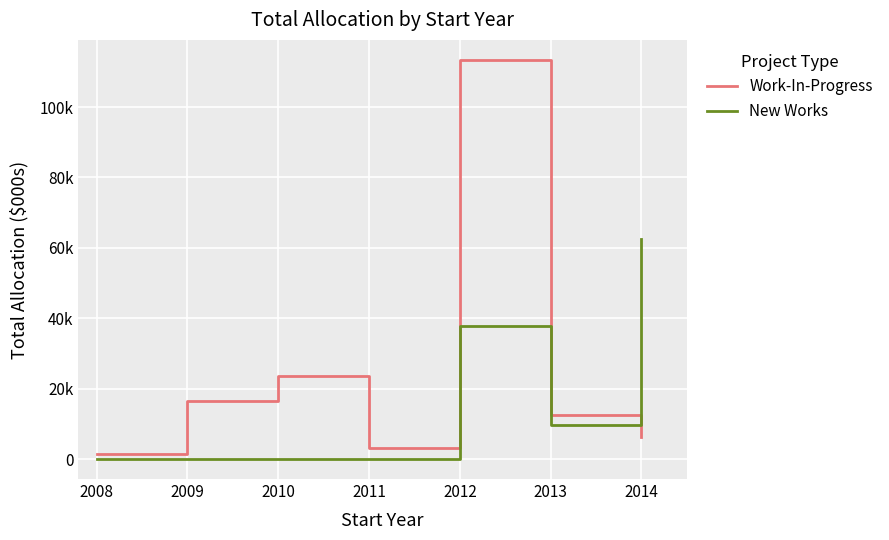

What is the difference between the maximum and minimum values in the Work-In-Progress series?

112036